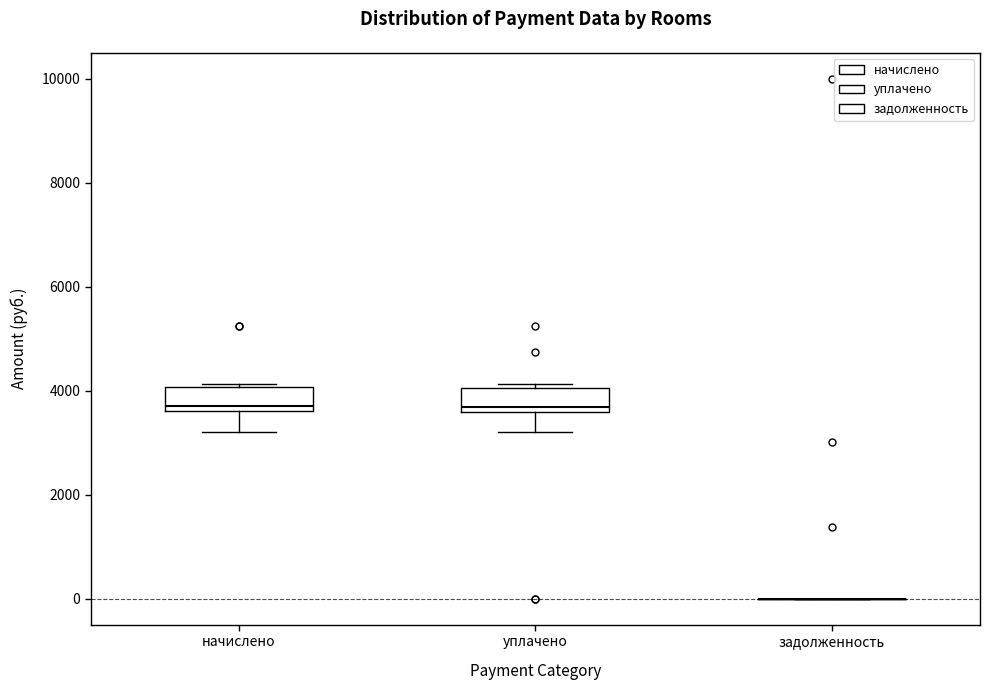

Reading left to right, transcribe this box plot: for each box, give where its median line is, the range the box spans, and where its two whiskers end, as read against the y-axis. The values are not printed on the chart, so give them approximately, as read against the axis.

начислено: median 3800, box 3600 to 4000, whiskers 3200 to 4200
уплачено: median 3600 (just above the box's lower edge), box 3600 to 4000, whiskers 3200 to 4200
задолженность: box collapsed to a line at 0, whiskers 0 to 0